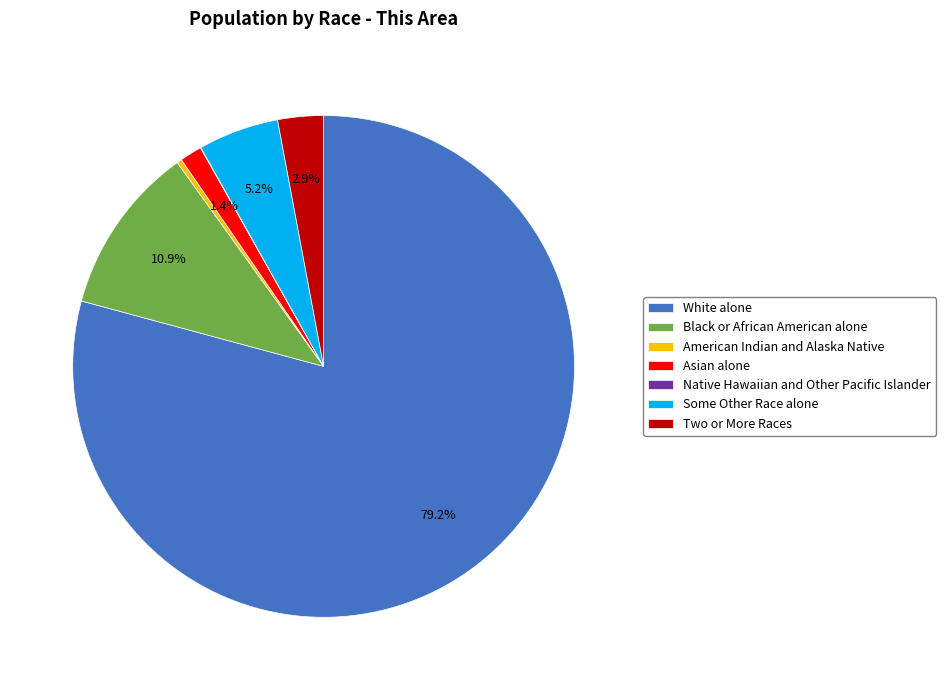

What is the largest slice in the pie chart?

White alone